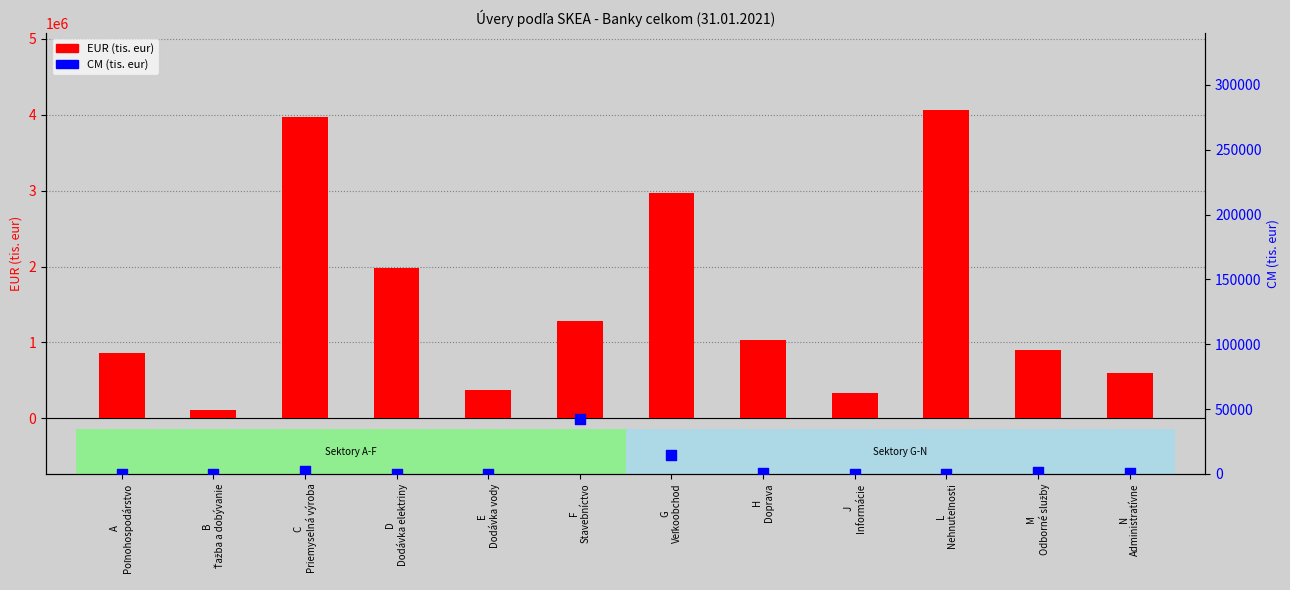

Which series contains the highest Y value?

EUR (tis. eur)